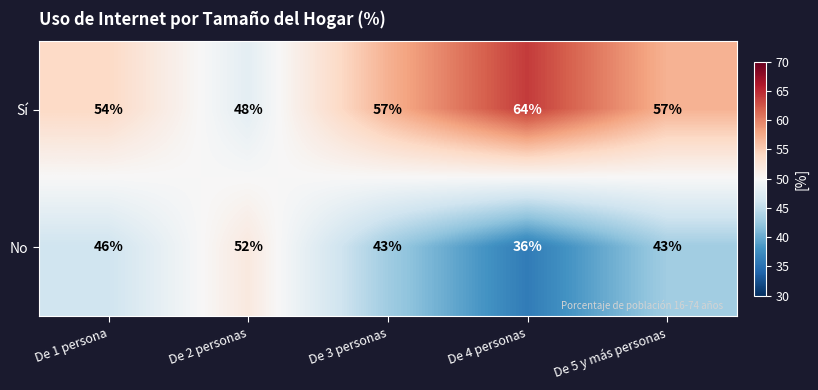

Rank the series by their average value, from highest to lowest.

Sí, No